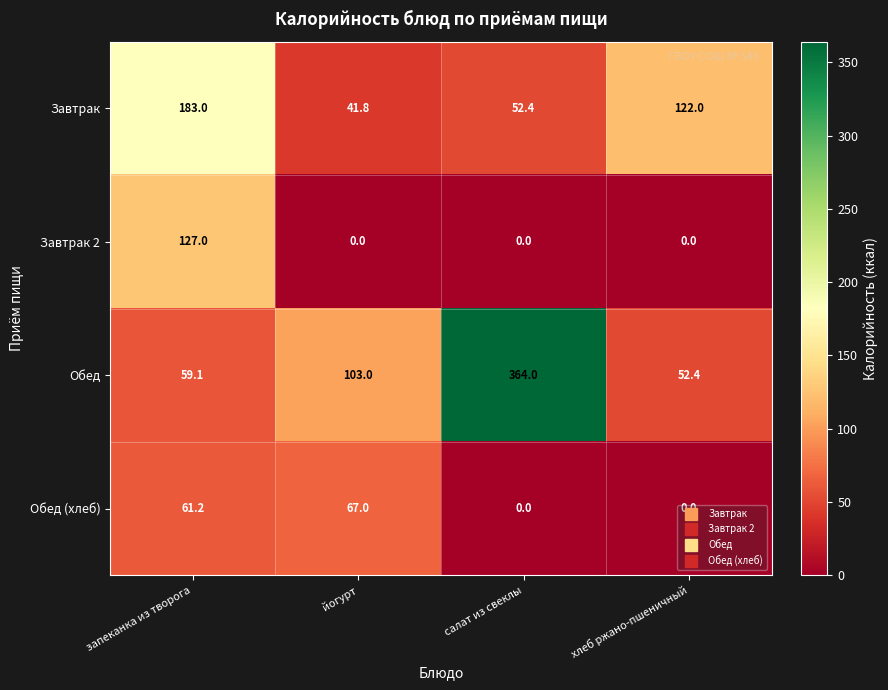

Where is Обед (хлеб) nearest to the value 33?

запеканка из творога